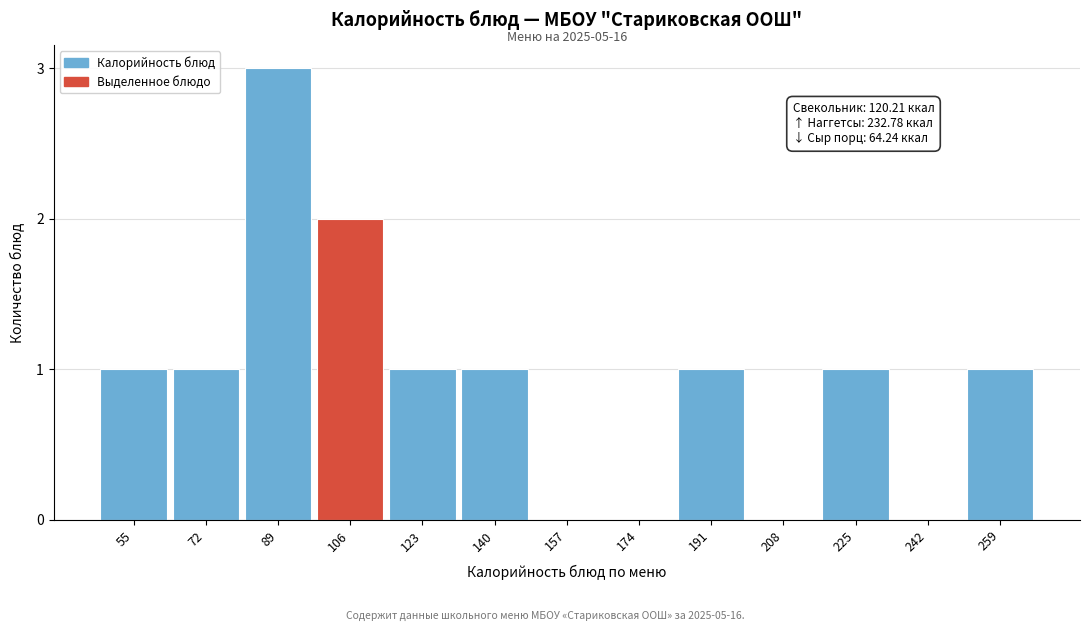

Reading left to right, what are all the values shown in this chart?

55=1	72=1	89=3	106=2	123=1	140=1	157=0	174=0	191=1	208=0	225=1	242=0	259=1